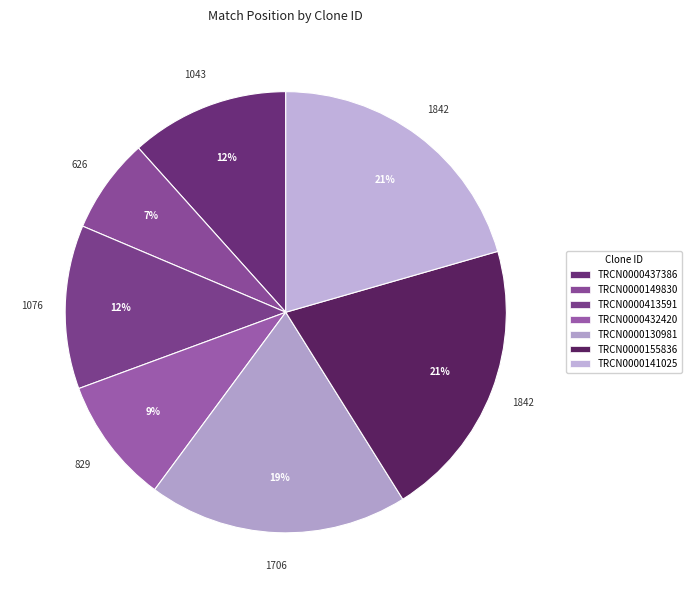

Approximately how many times larger is the value at TRCN0000432420 compared to TRCN0000141025?

0.5